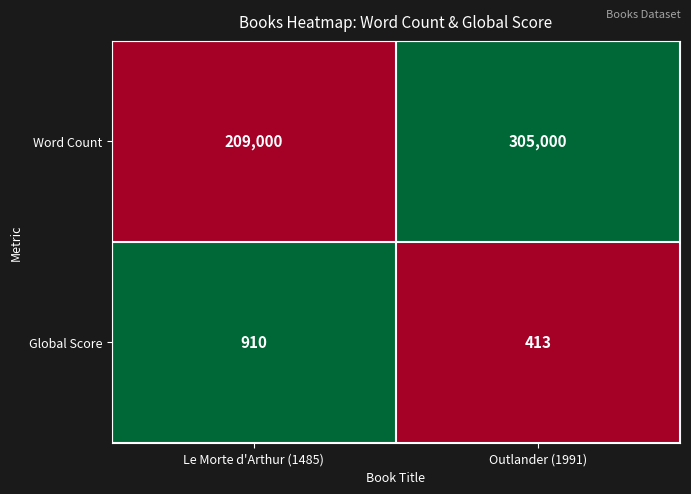

What is the total value across all series at Le Morte d'Arthur (1485)?

209910